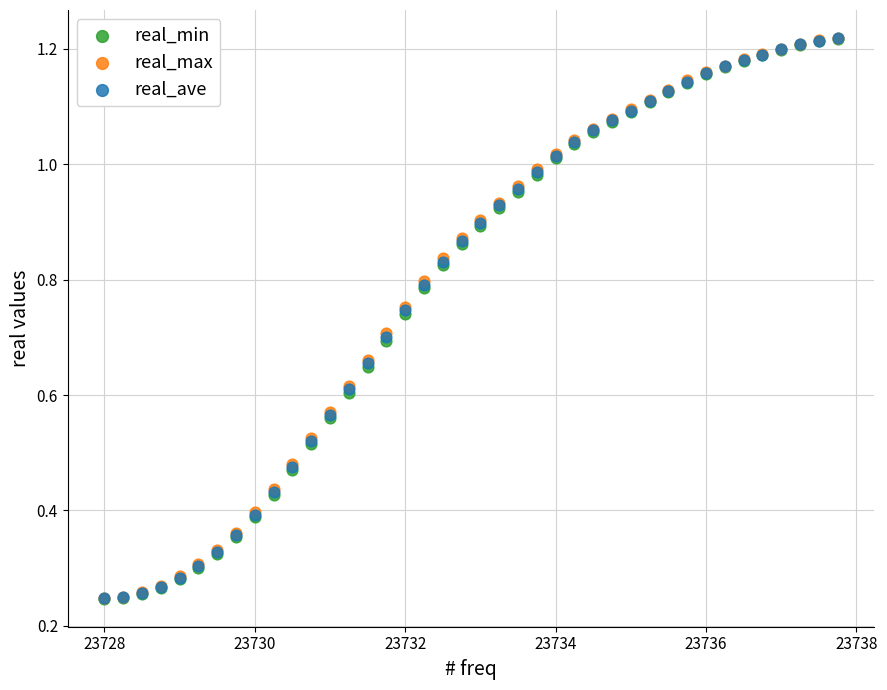

What are all the series names shown in the legend?

real_min, real_max, real_ave